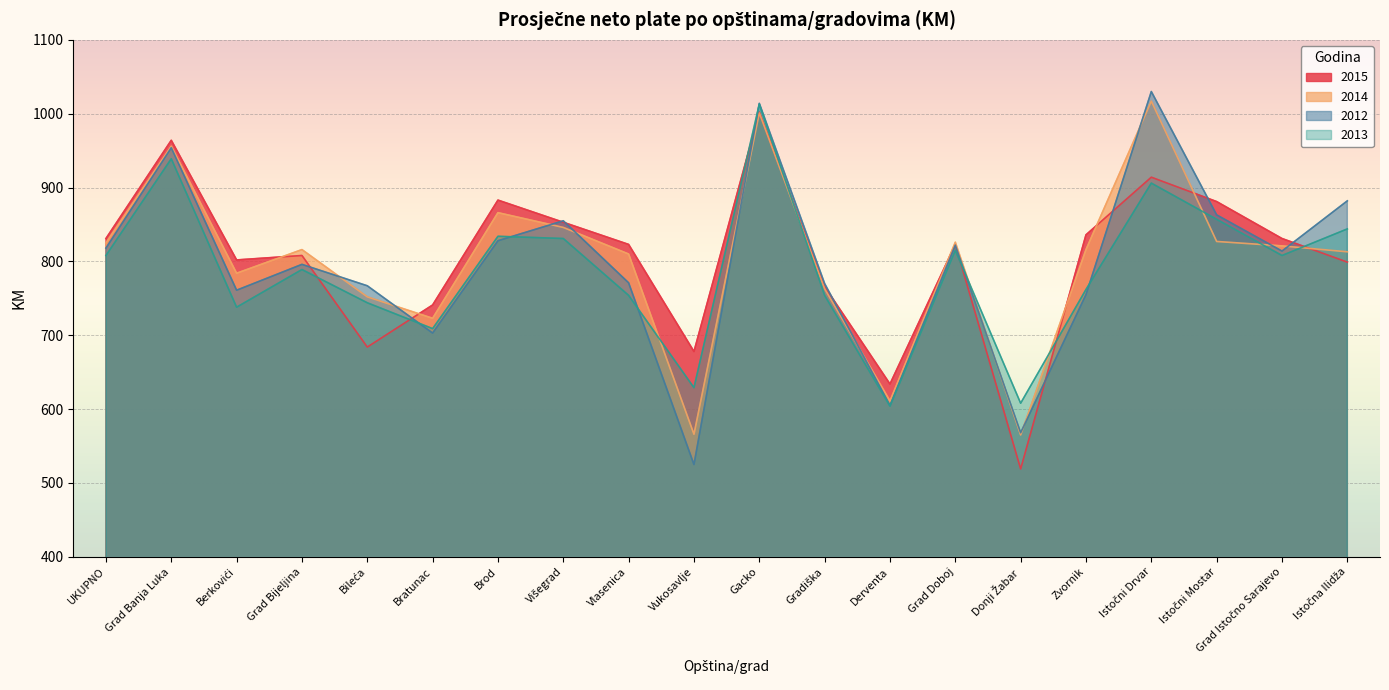

Which series has the largest total across all categories?

2015